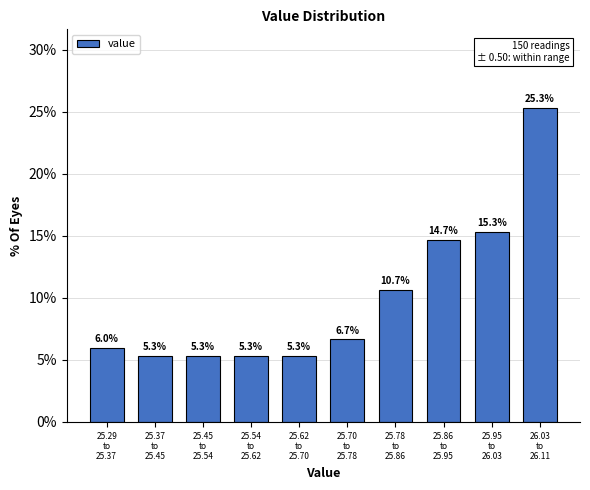

Reading left to right, extract all data points from this chart.

6.0	5.3	5.3	5.3	5.3	6.7	10.7	14.7	15.3	25.3